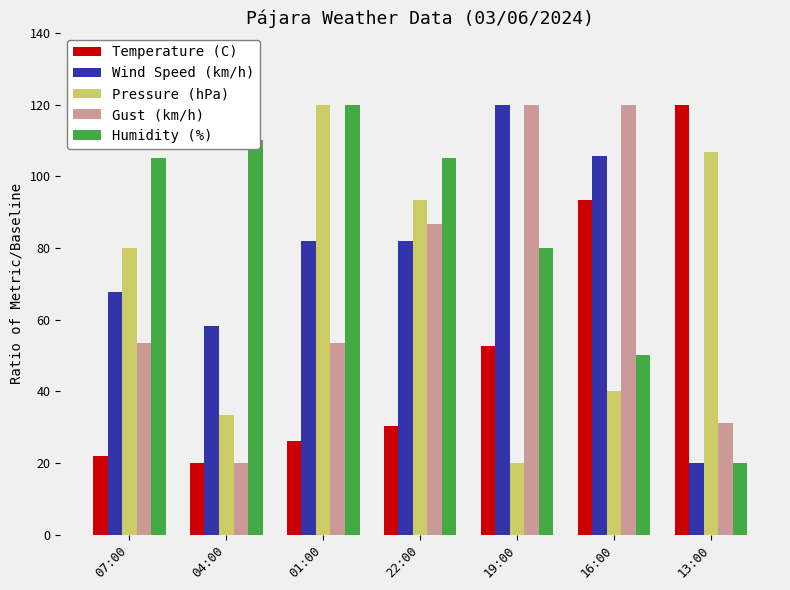

What position from the right is 19:00?

3